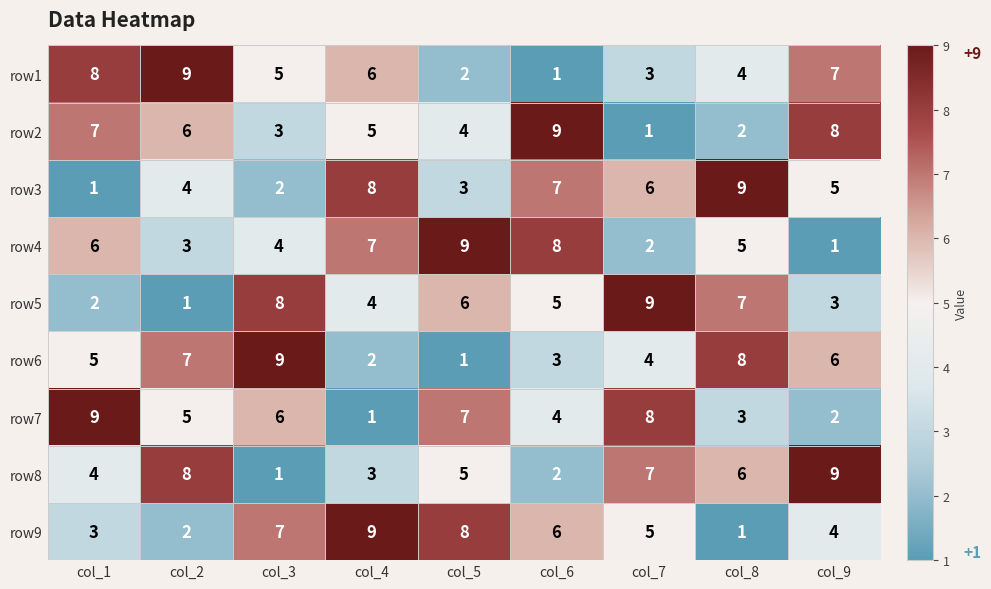

What is the spread (max minus min) of values at col_6?

8